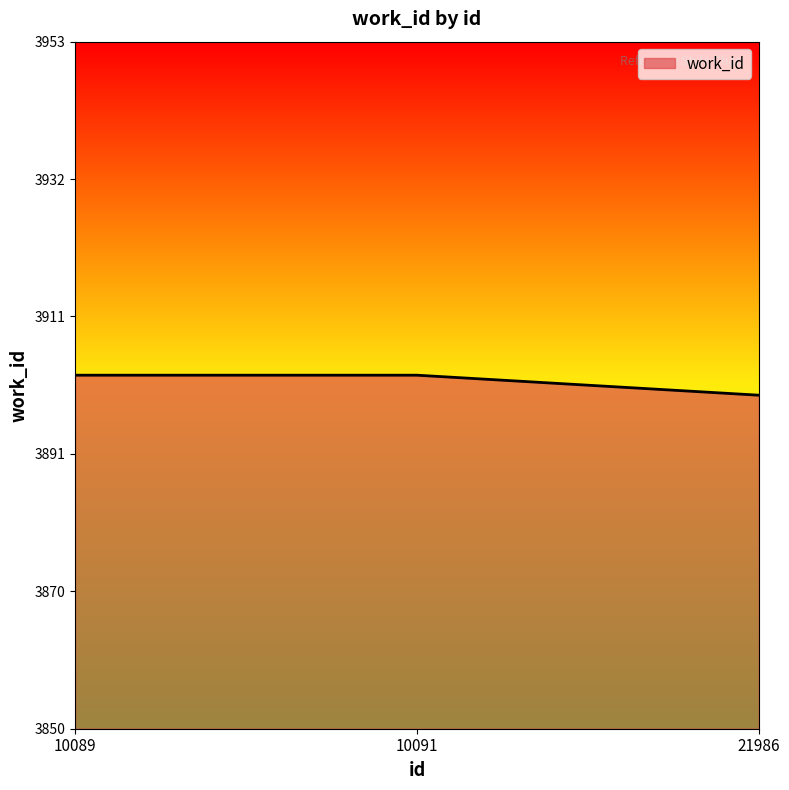

Reading left to right, list all the values displayed in this chart.

3903	3903	3900